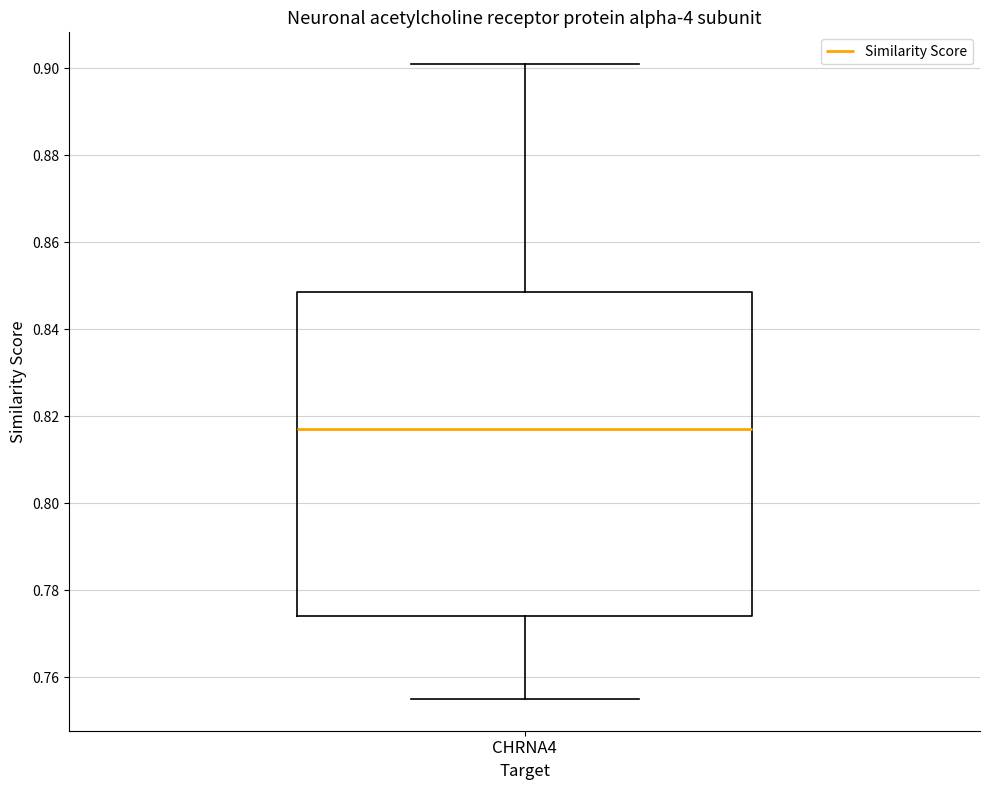

Where does the median line of the box for CHRNA4 sit on the y-axis? The values are not printed on the chart, so give them approximately, as read against the axis.

0.818